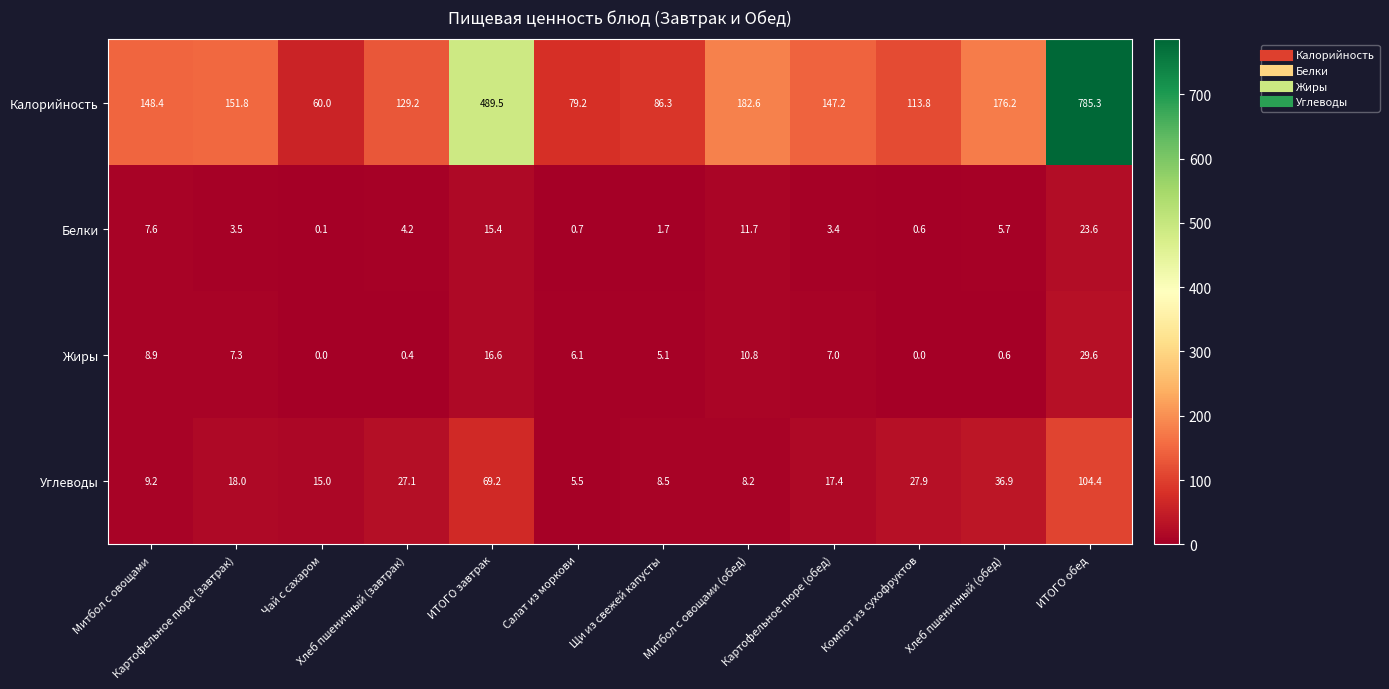

The value of Калорийность at Митбол с овощами is 148.4. True or false?

True